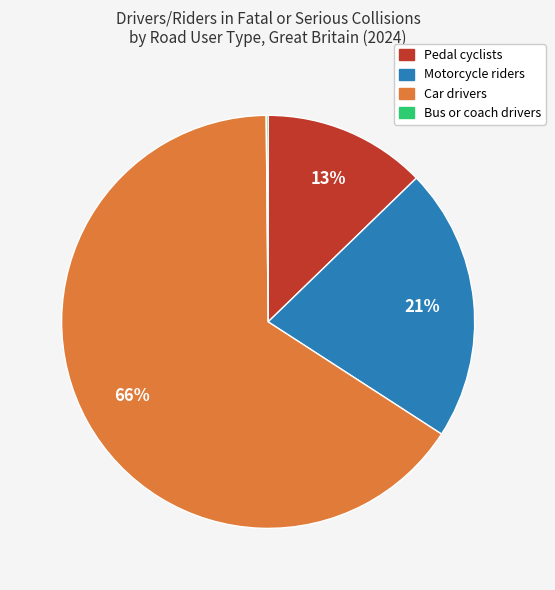

Which slice represents more than half of the pie?

Car drivers